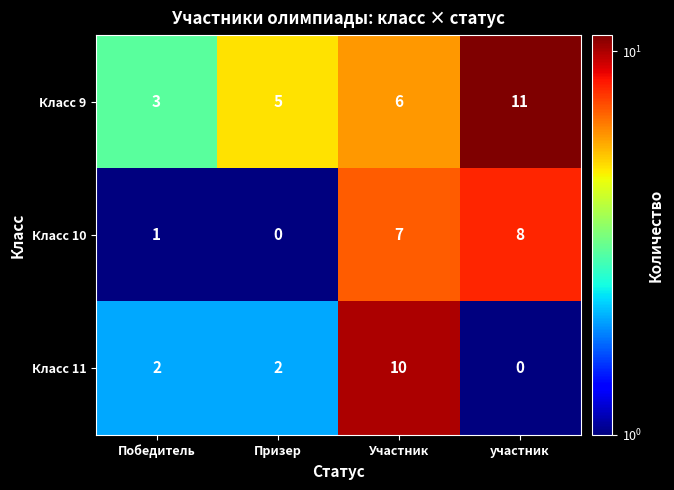

Reading left to right, extract all data points from this chart.

Класс 9: Победитель=3	Призер=5	Участник=6	участник=11
Класс 10: Победитель=1	Призер=0	Участник=7	участник=8
Класс 11: Победитель=2	Призер=2	Участник=10	участник=0